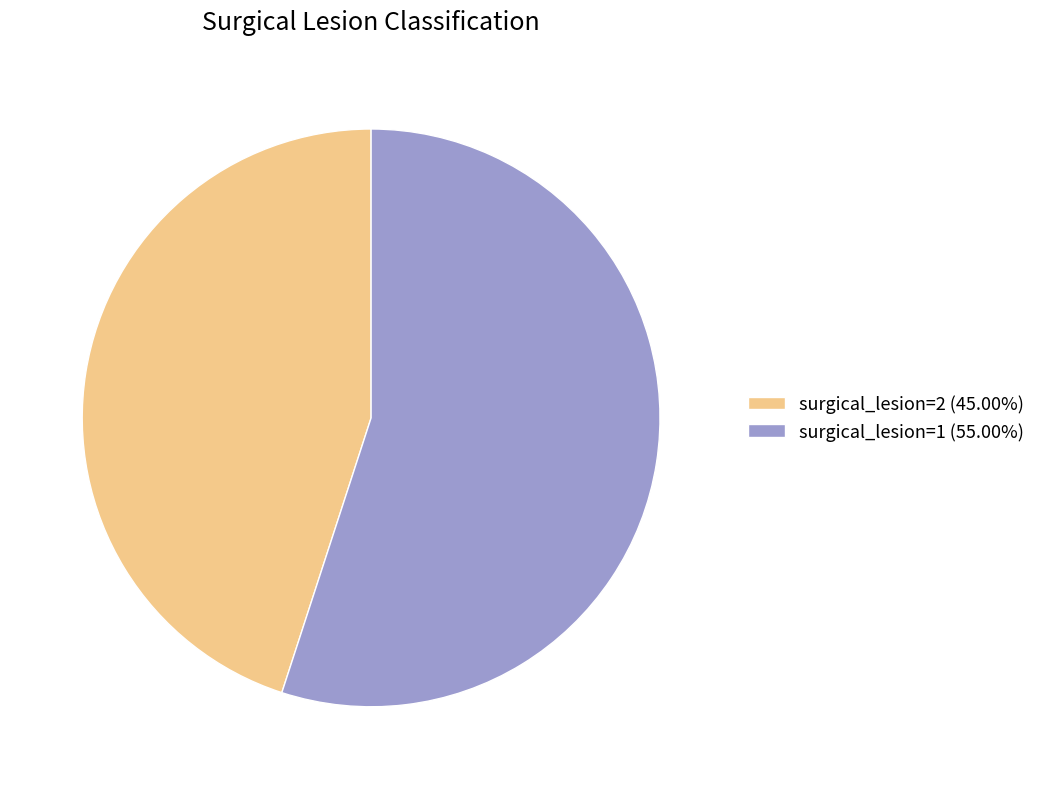

Do surgical_lesion=1 (55.00%) and surgical_lesion=2 (45.00%) together represent more than half of the pie?

Yes